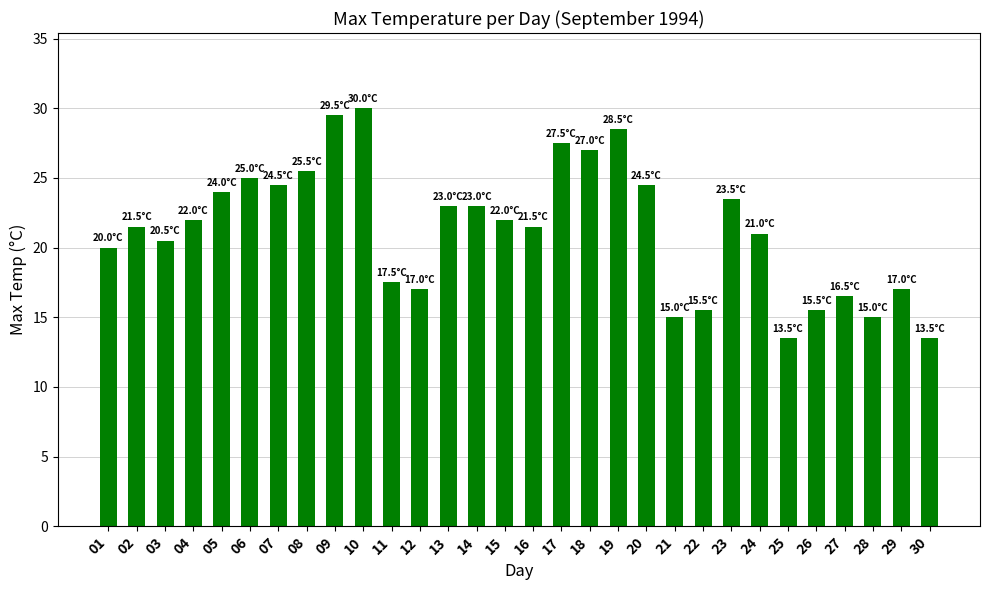

How many values are below 22?

15